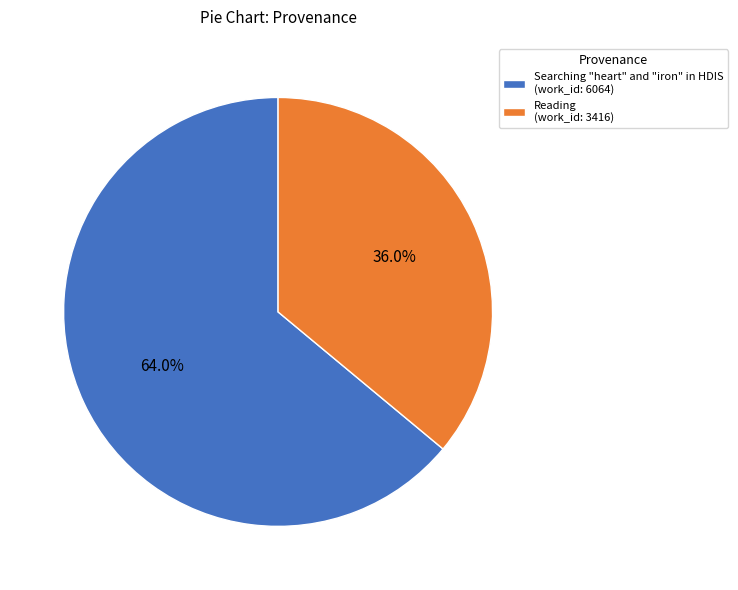

To the nearest percent, what percentage of the pie is Reading?

36%